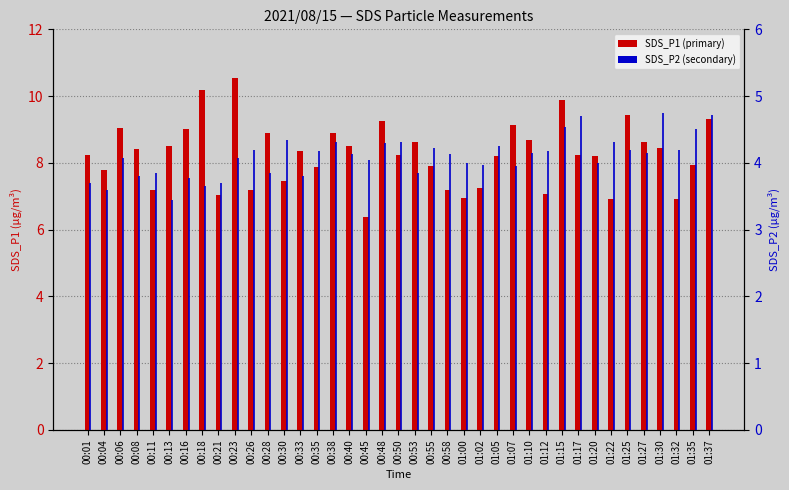

What position from the left is 01:17?

31